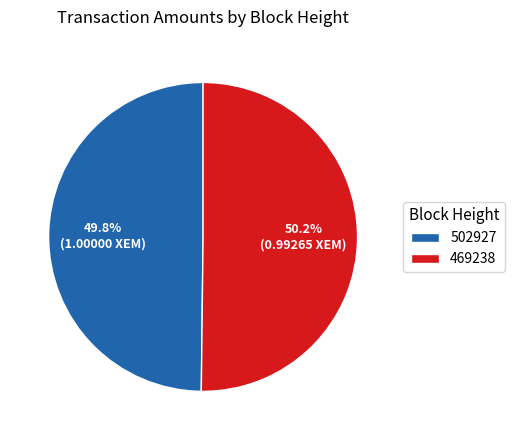

Count the number of slices in the pie.

2